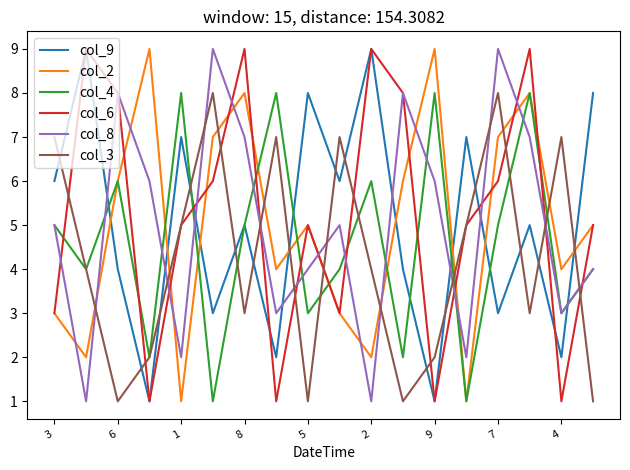

What is the greatest value displayed?

9